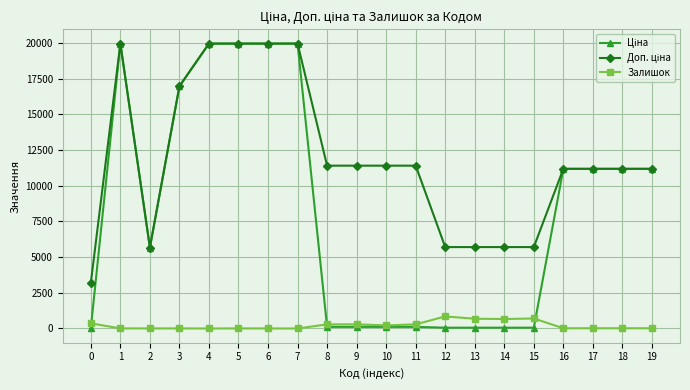

What is the greatest value displayed?

19964.2